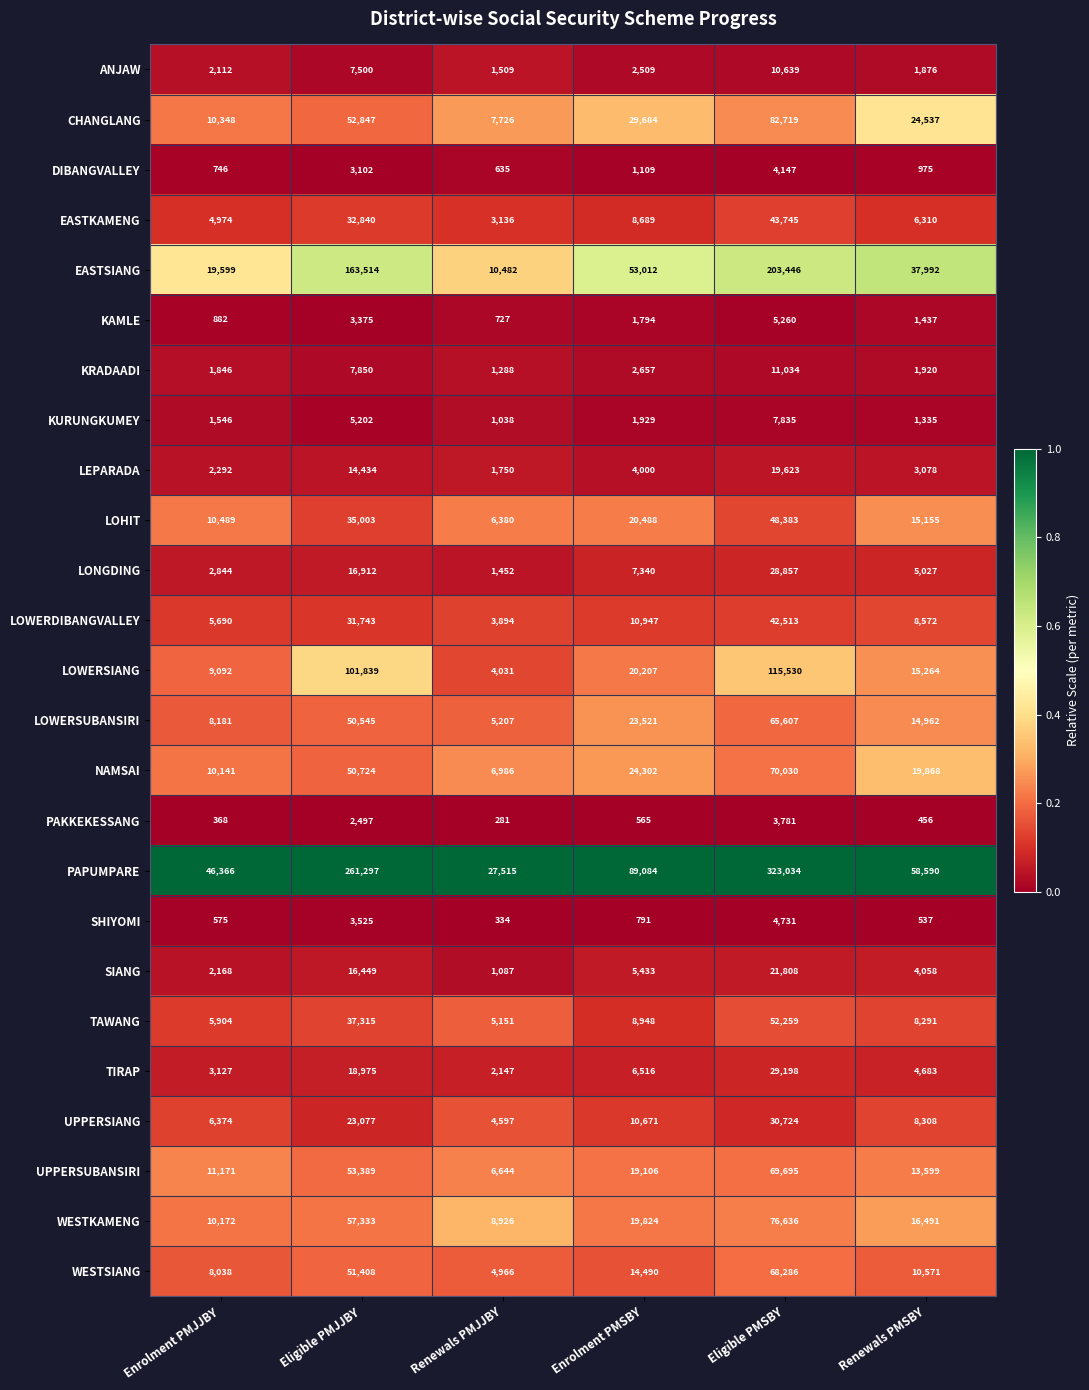

Count the number of categories in the chart.

6